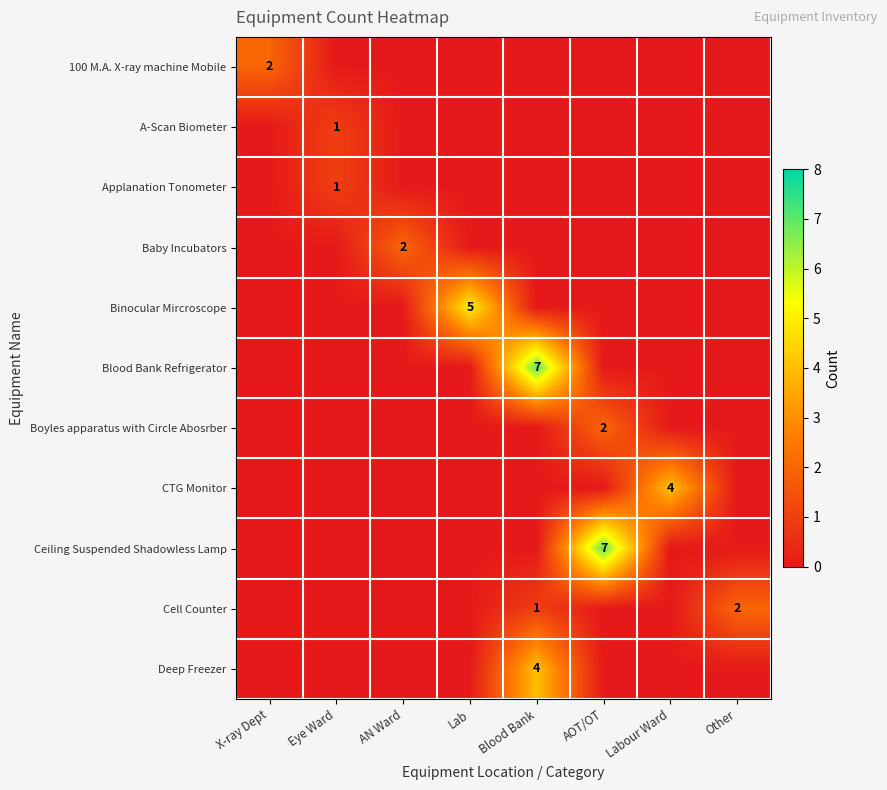

The Applanation Tonometer series shows 1 at Eye Ward. True or false?

True